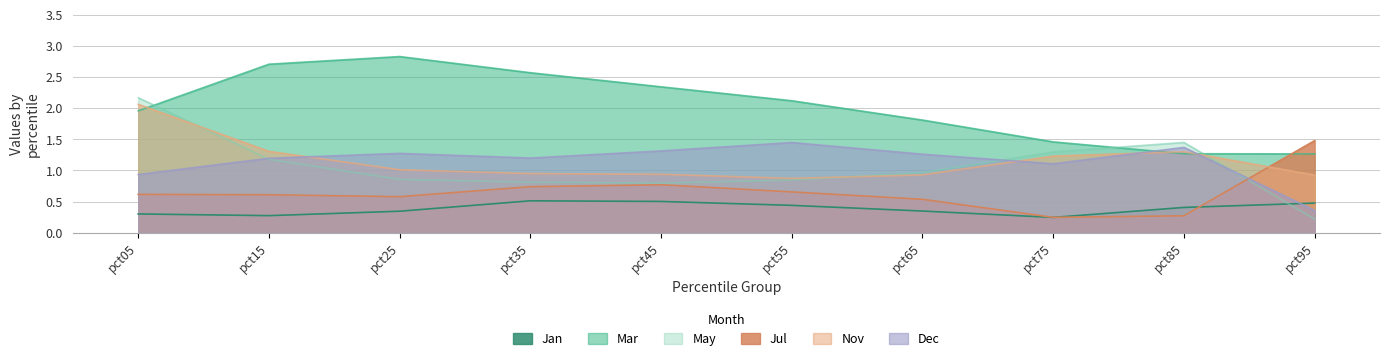

What is the value of the May point at the 10th from the left?

0.2